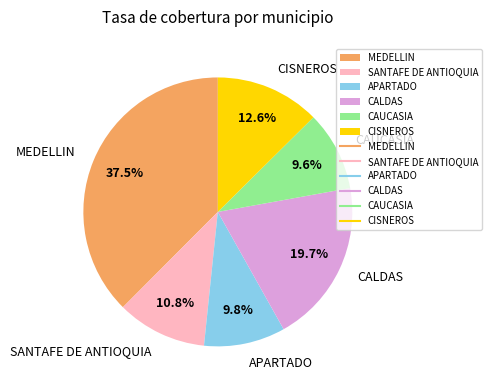

What is the largest slice in the pie chart?

MEDELLIN